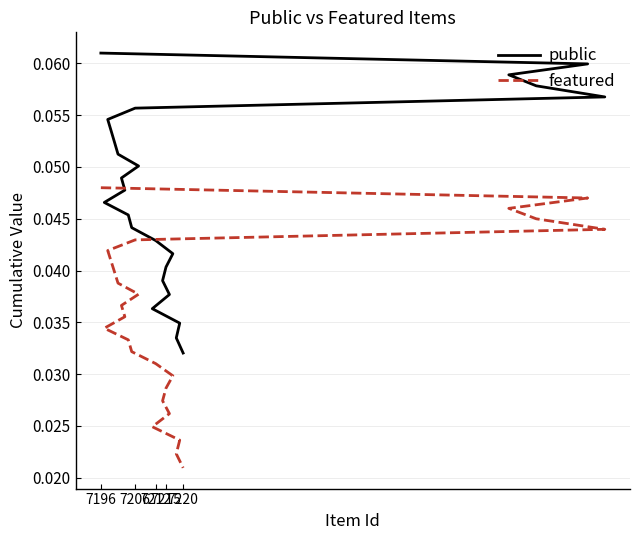

True or false: featured and public cross at least once.

False